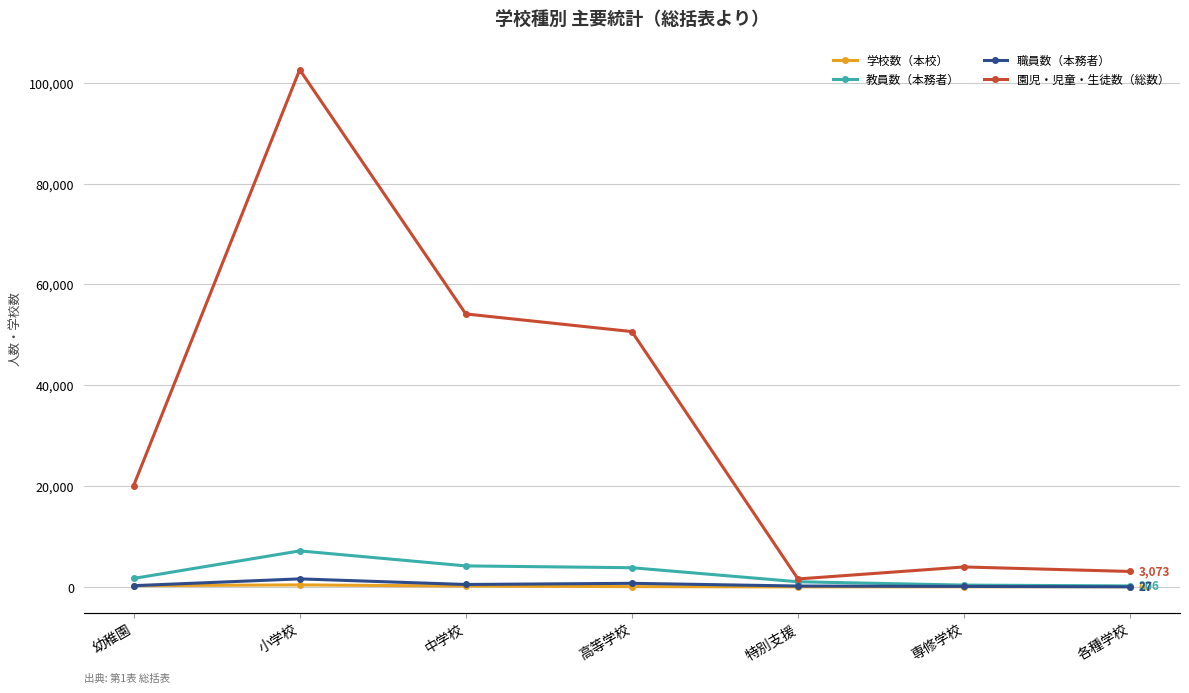

Between 特別支援 and 専修学校, which series saw the biggest shift?

園児・児童・生徒数（総数）